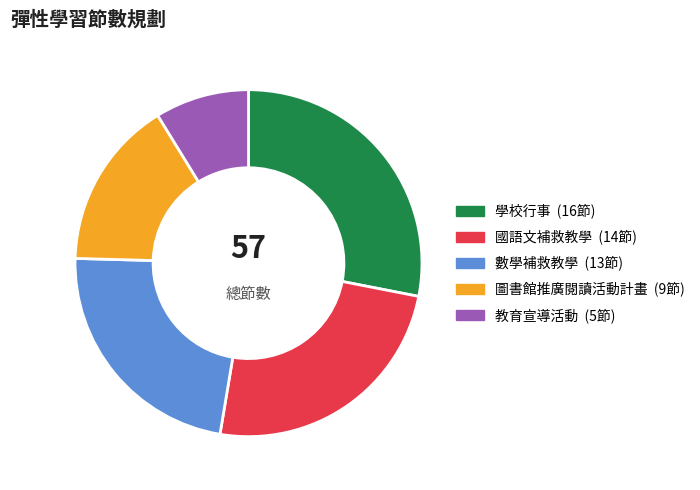

Does 數學補救教學 represent more than half of the total?

No